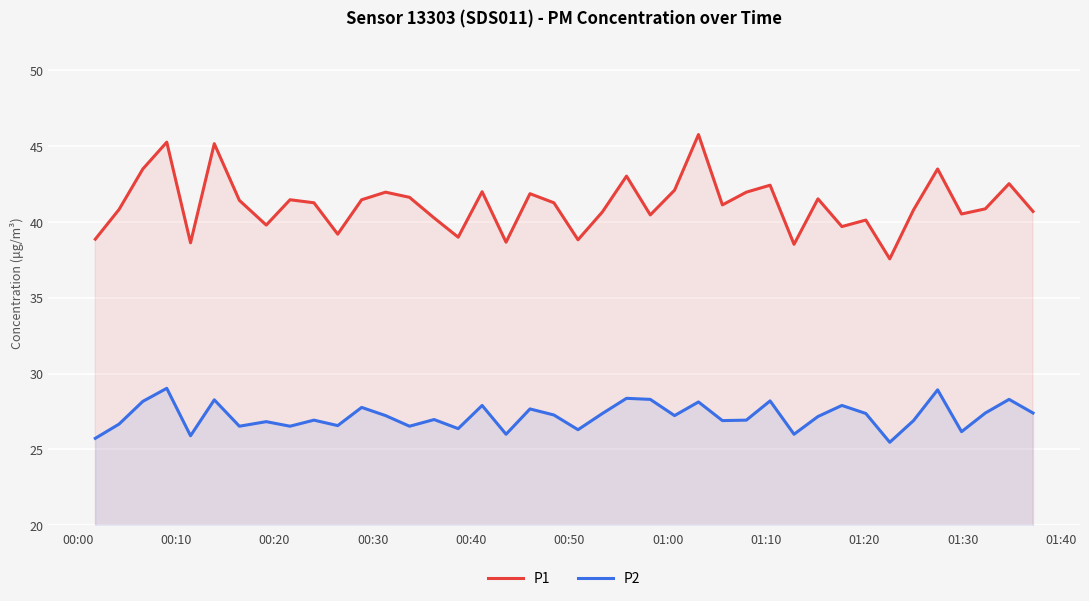

True or false: P1 and P2 intersect in this chart.

False